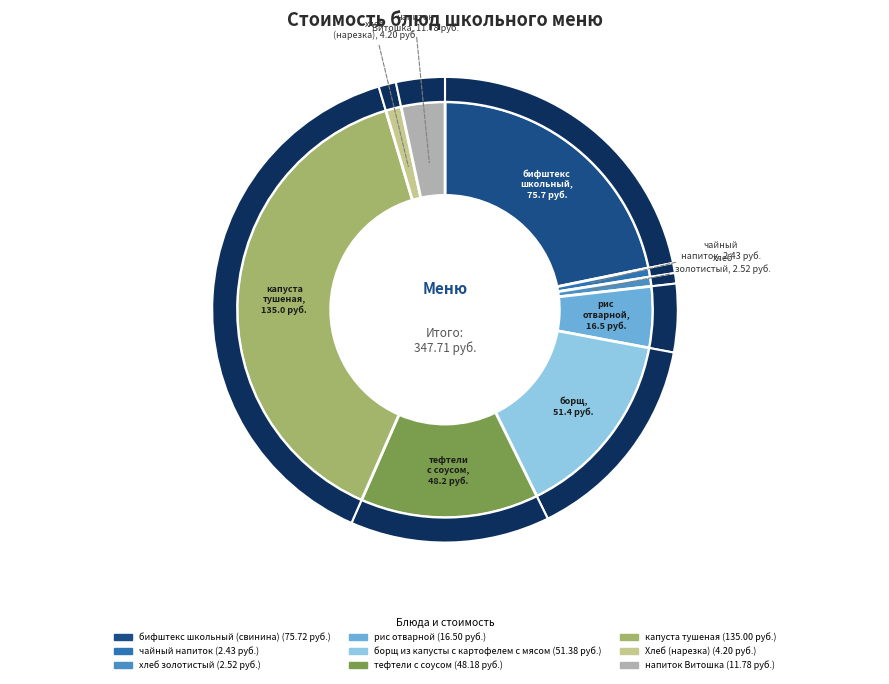

What is the change in value from рис отварной to борщ из капусты с картофелем с мясом?

+34.9